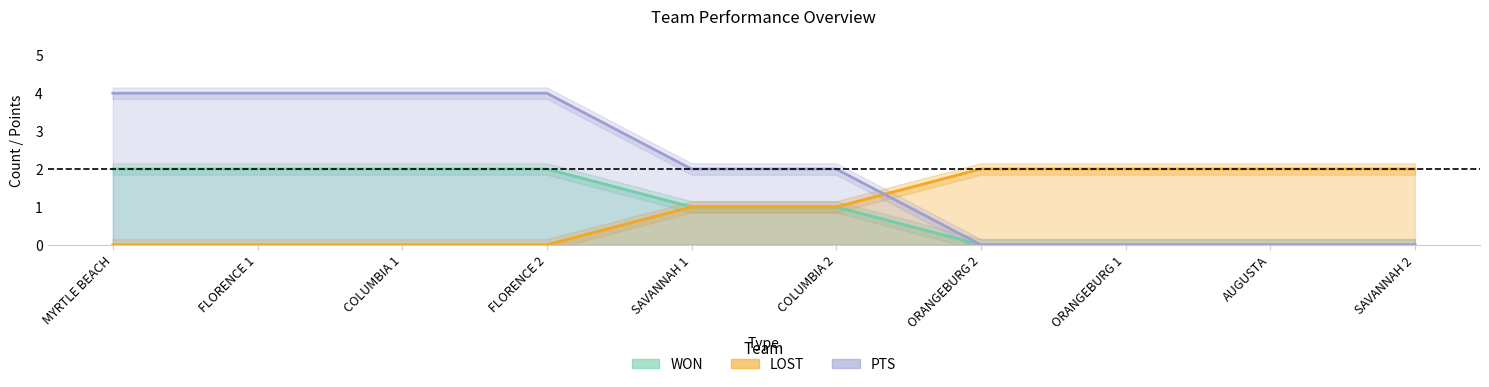

True or false: WON and LOST cross at least once.

False